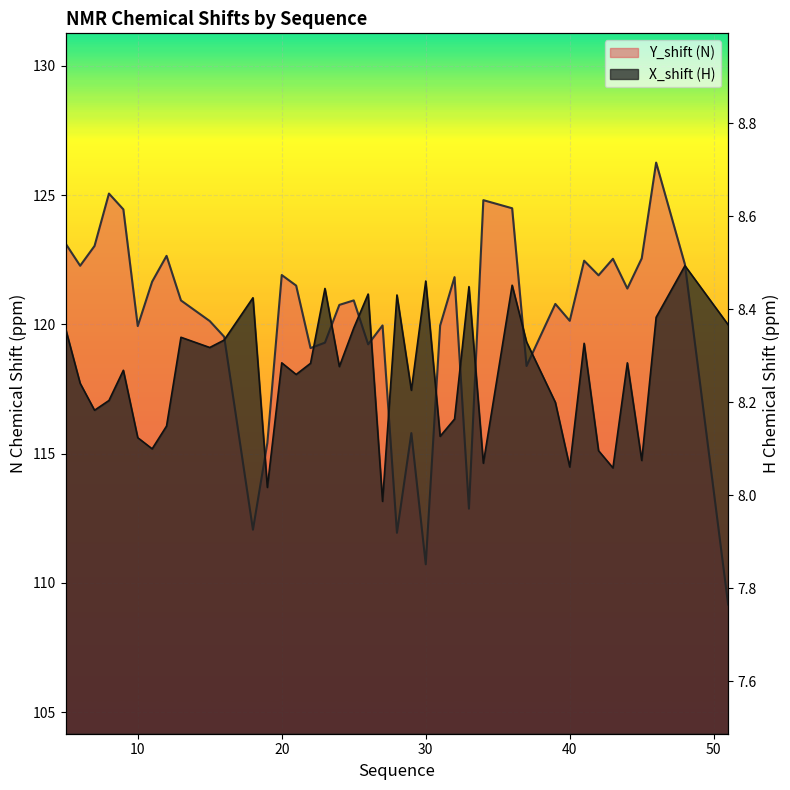

What is the difference between the X_shift values at 40 and 32?

0.1